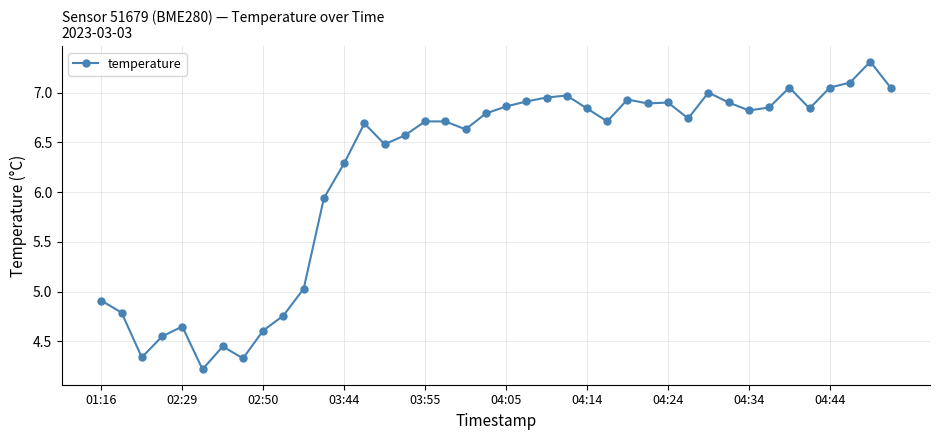

True or false: there are more than 0 points higher than both neighbors.

True